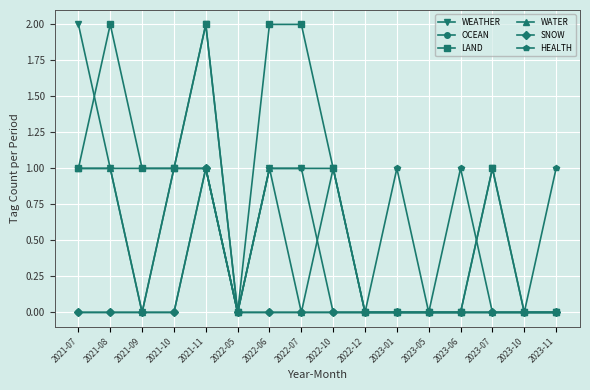

Rank the series at 2022-07 from highest to lowest value.

LAND, WEATHER, HEALTH, OCEAN, WATER, SNOW